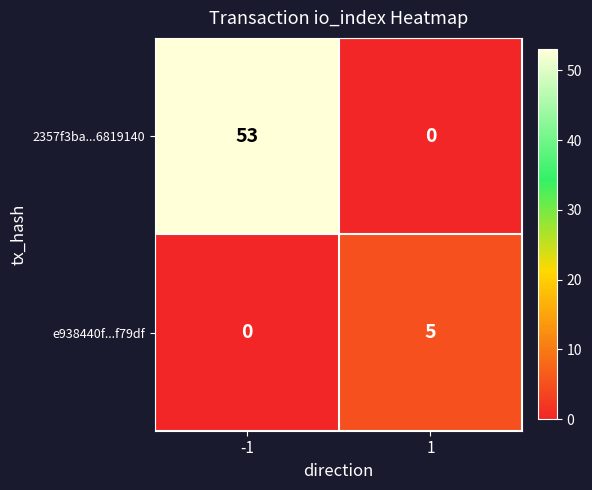

Rank the series at -1 from highest to lowest value.

2357f3ba...6819140, e938440f...f79df